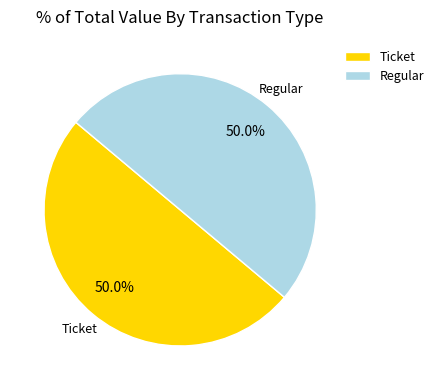

Is the sum of Regular and Ticket greater than half?

Yes